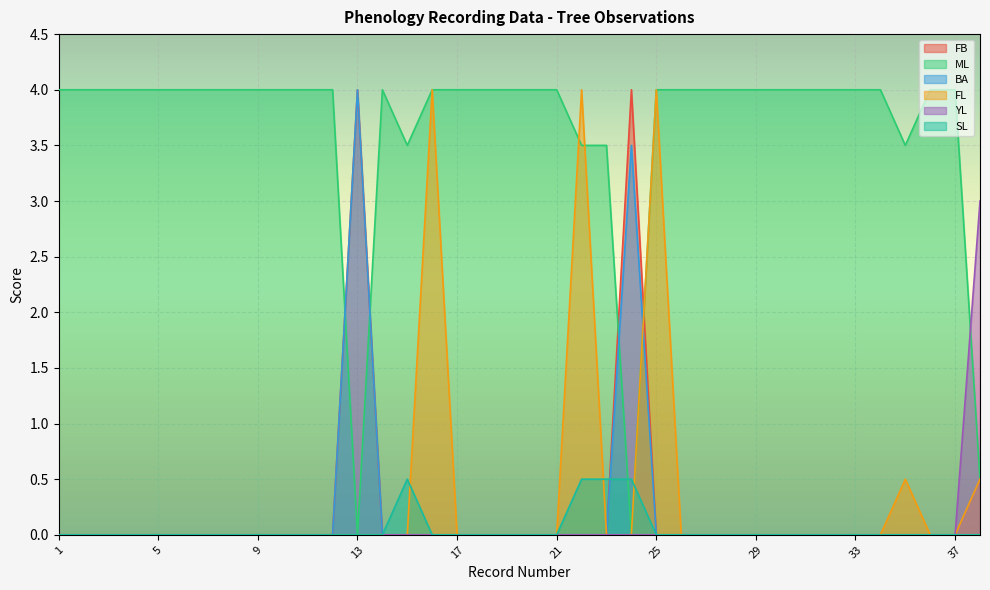

What are all the series names shown in the legend?

FB, ML, BA, FL, YL, SL